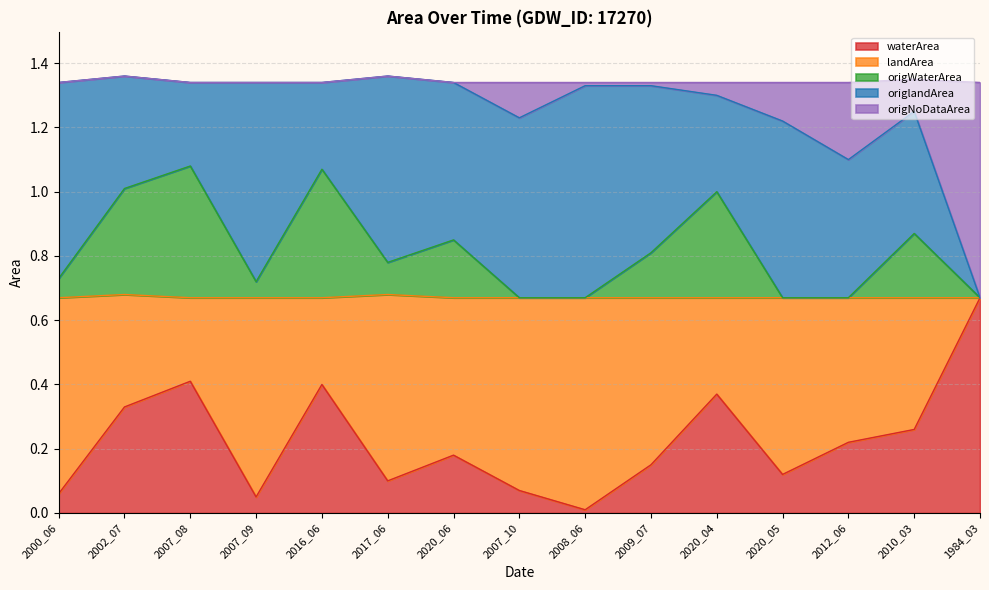

The value of waterArea at 2020_05 is 0.2. True or false?

False